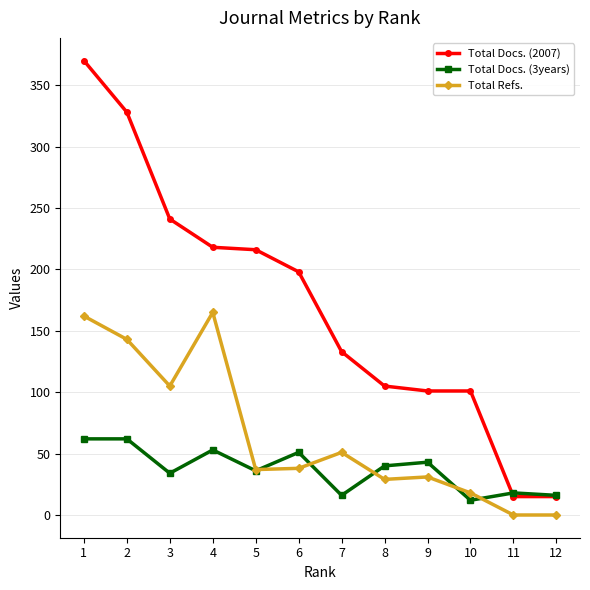

Rank the series by their maximum value, from highest to lowest.

Total Docs. (2007), Total Refs., Total Docs. (3years)